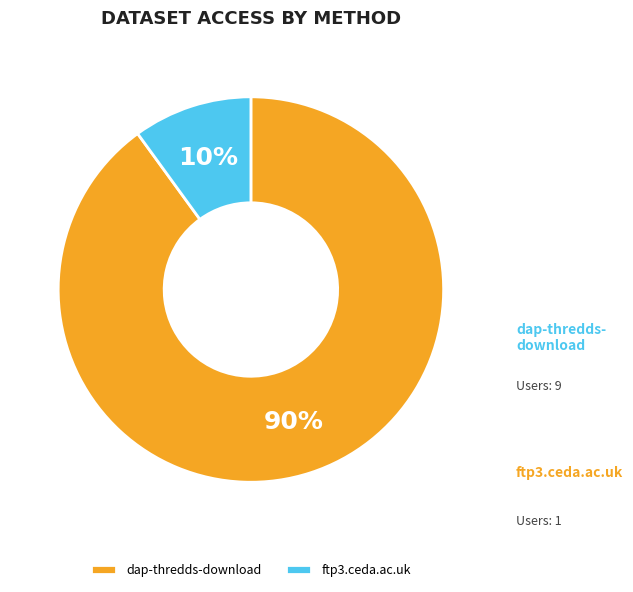

Approximately how many times larger is the value at dap-thredds-download compared to ftp3.ceda.ac.uk?

9.0